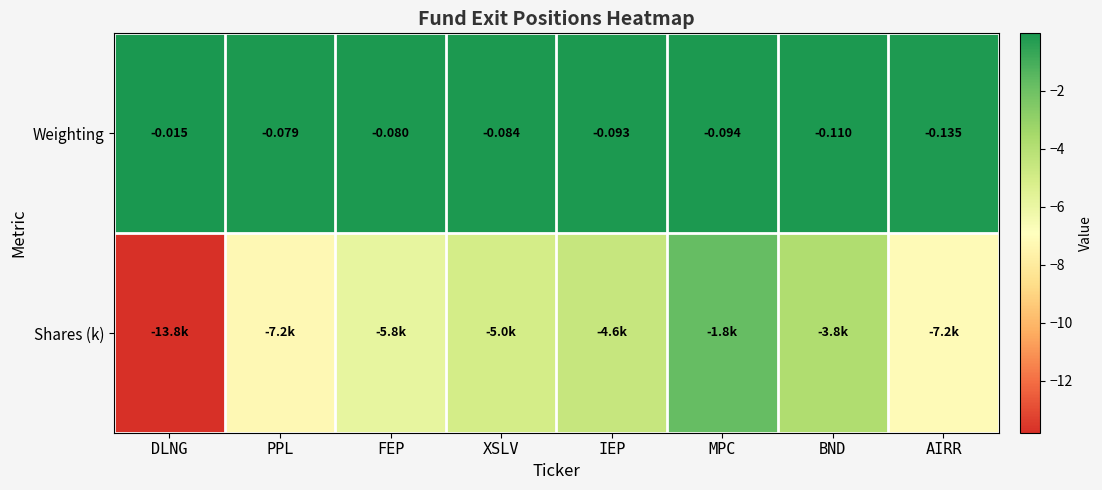

At which category is the sum across all series the highest?

MPC